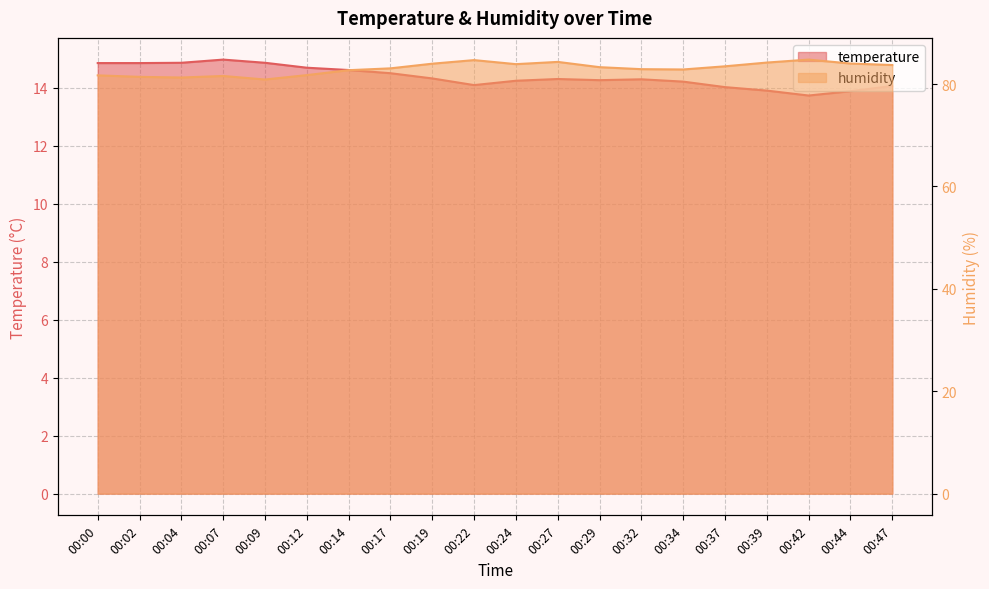

Rank the series at 00:27 from highest to lowest value.

humidity, temperature